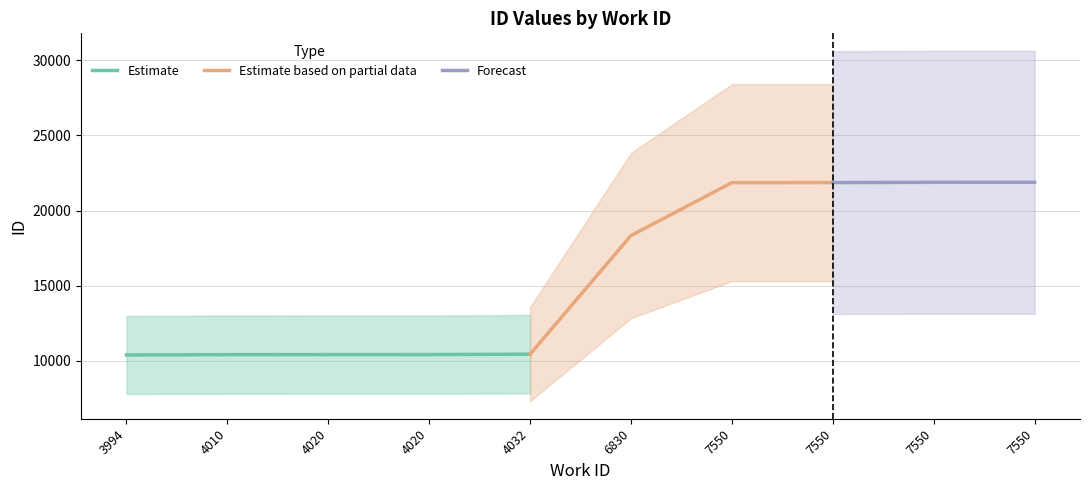

Rank the categories by value from highest to lowest.

7550, 7550, 7550, 7550, 6830, 4032, 4020, 4020, 4010, 3994